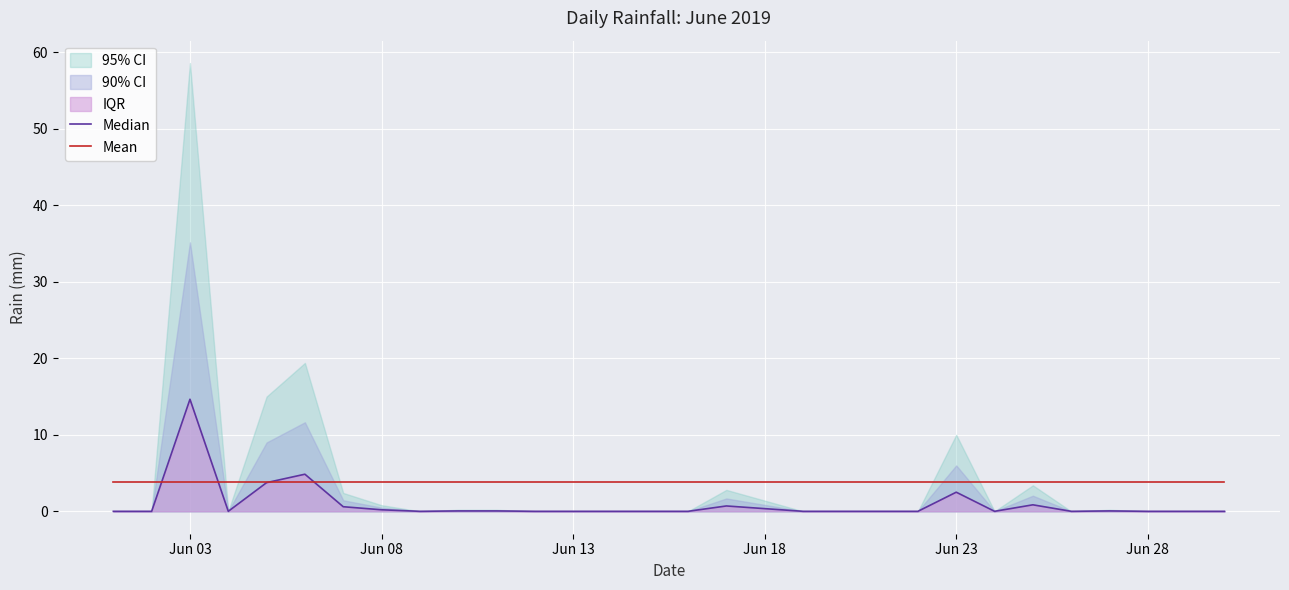

What is the sum of all Mean values?

114.4